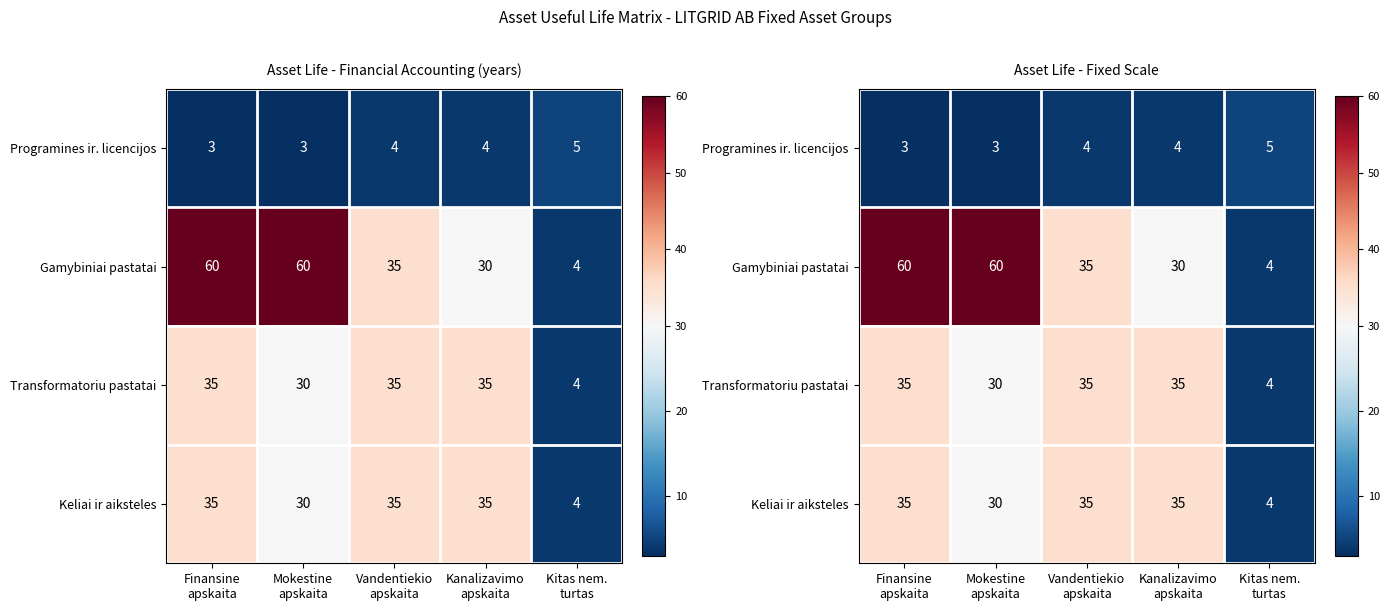

Between Vandentiekio apskaita and Kitas nem. turtas, which series saw the biggest shift?

Gamybiniai pastatai